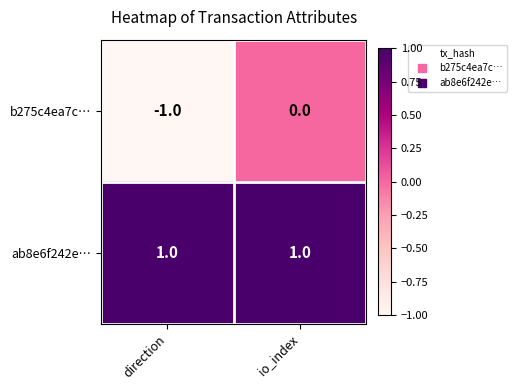

Reading left to right, list all the values displayed in this chart.

b275c4ea7c…: -1	0
ab8e6f242e…: 1	1